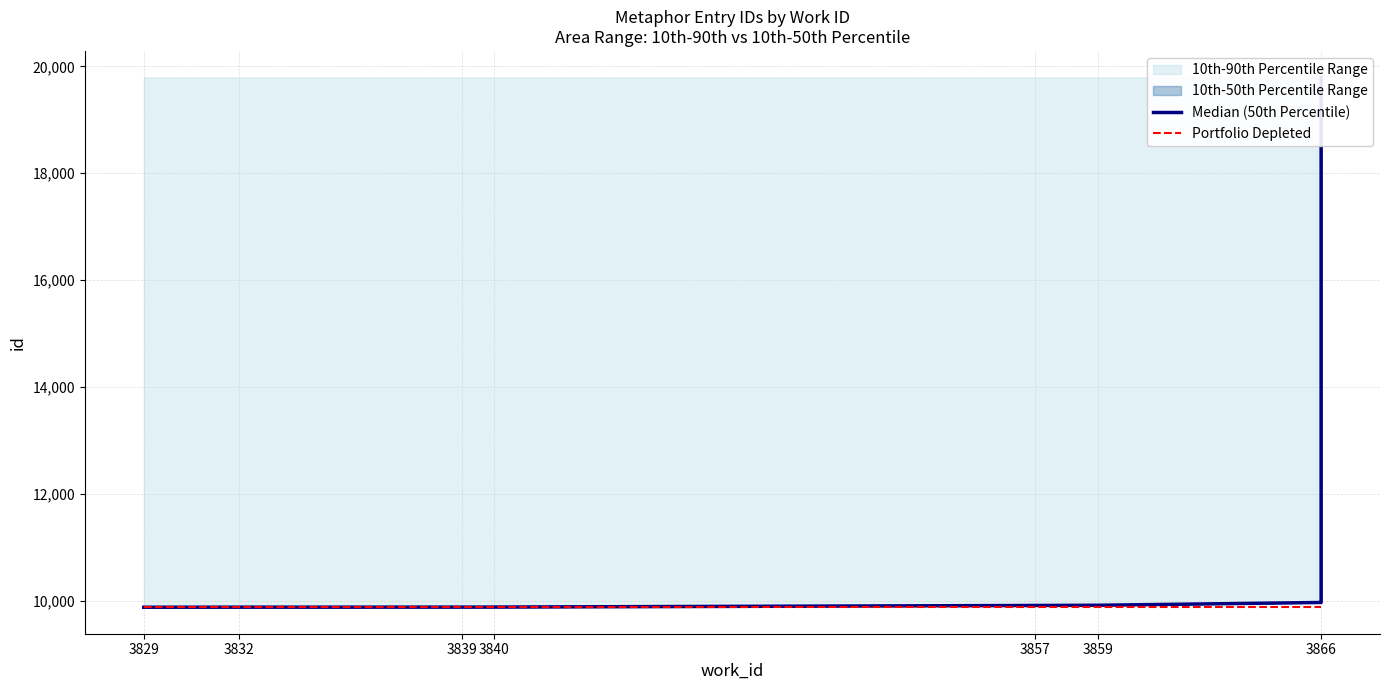

What is the total value across all series at 3866?

19837